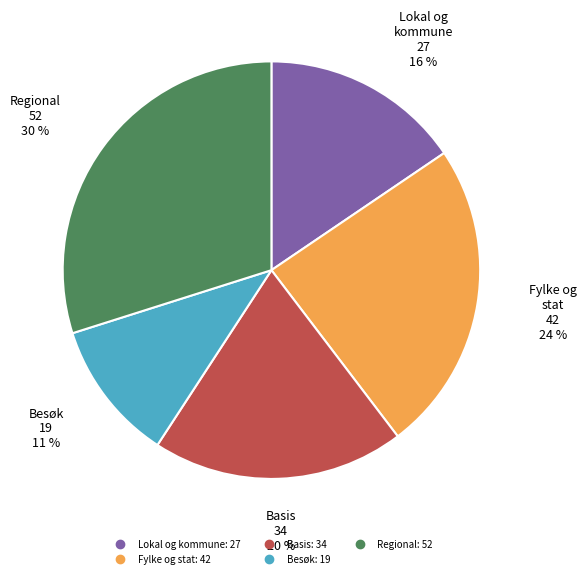

Does any single category account for the majority?

No